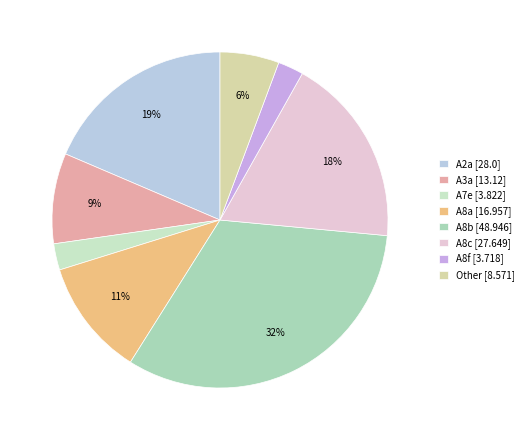

How many slices are in this pie chart?

8